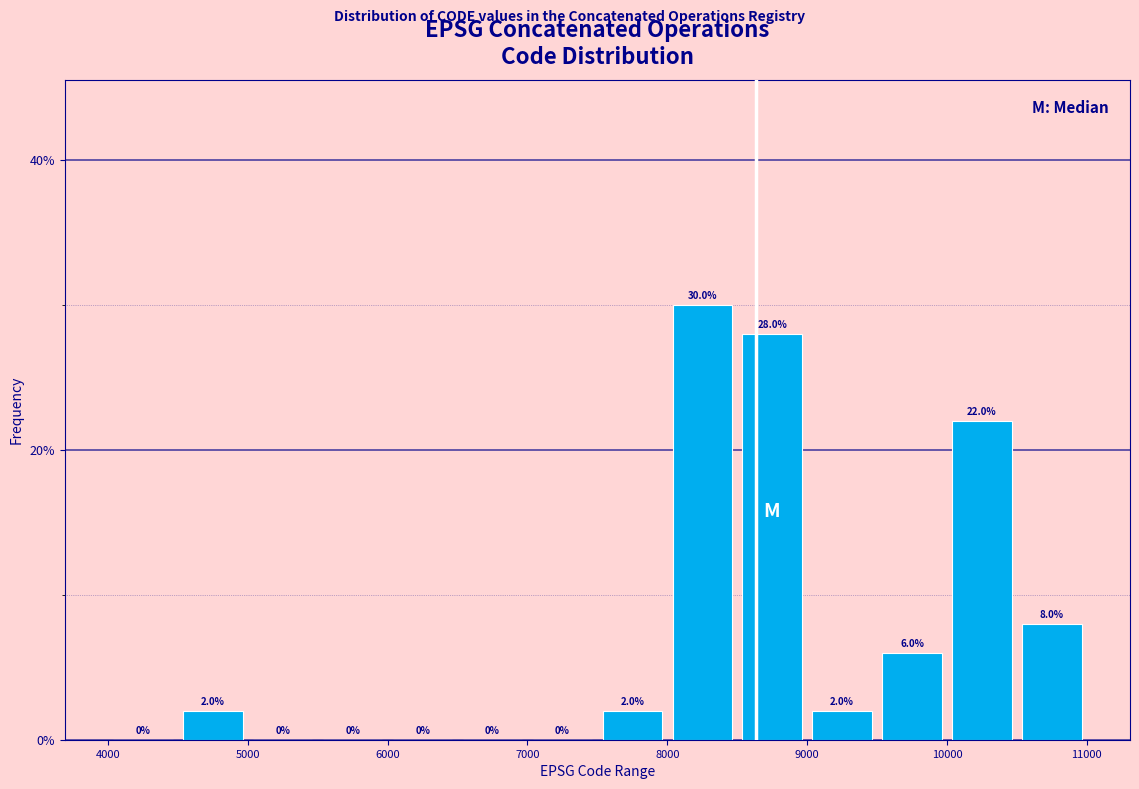

Which range on the x-axis has the tallest bar?

8000 to 8500